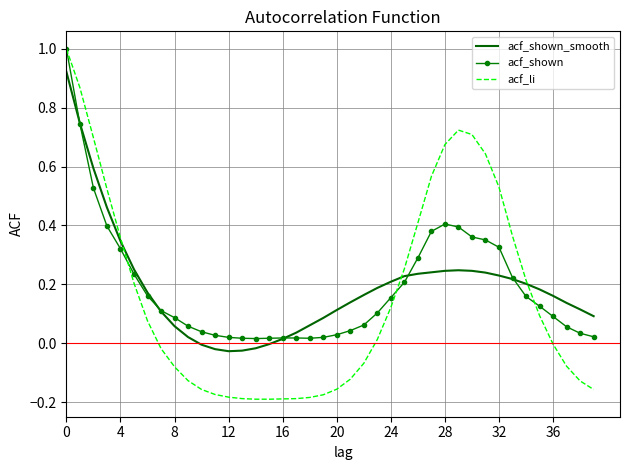

What is the greatest value displayed?

1.0